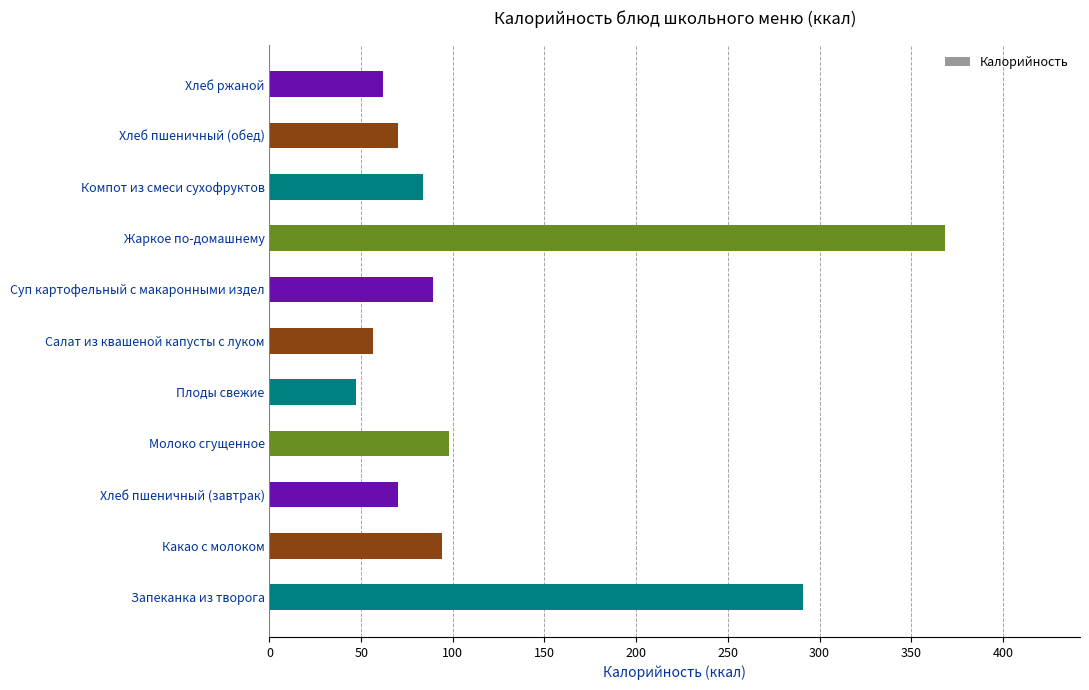

At which category does the chart reach its minimum across all series?

Плоды свежие